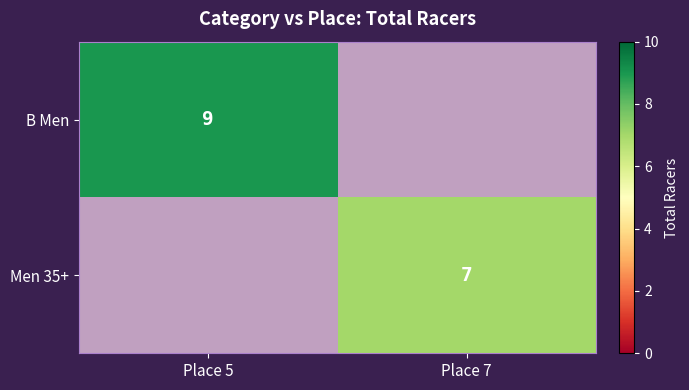

True or false: Men 35+ has a value of 12 at Place 7.

False